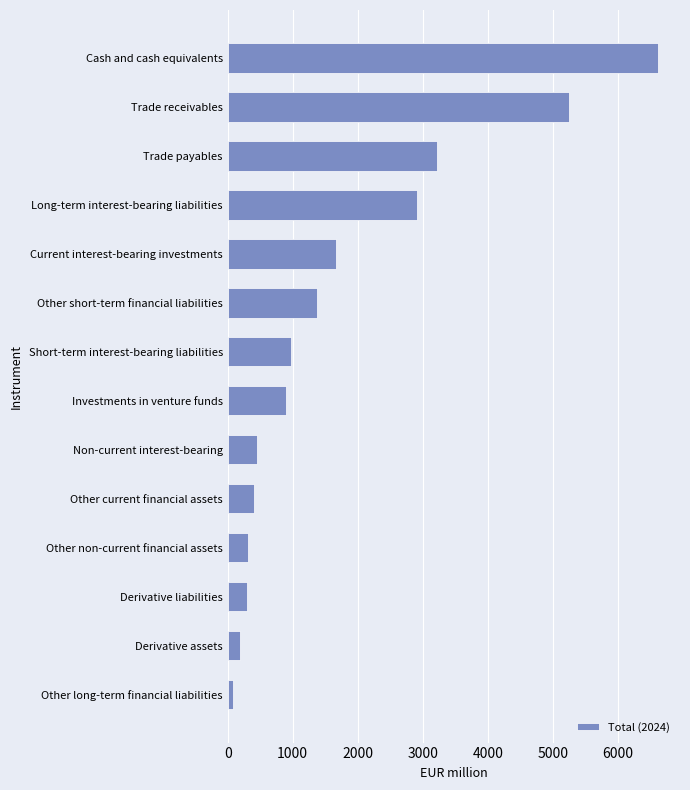

What is the change in value from Derivative liabilities to Short-term interest-bearing liabilities?

+670